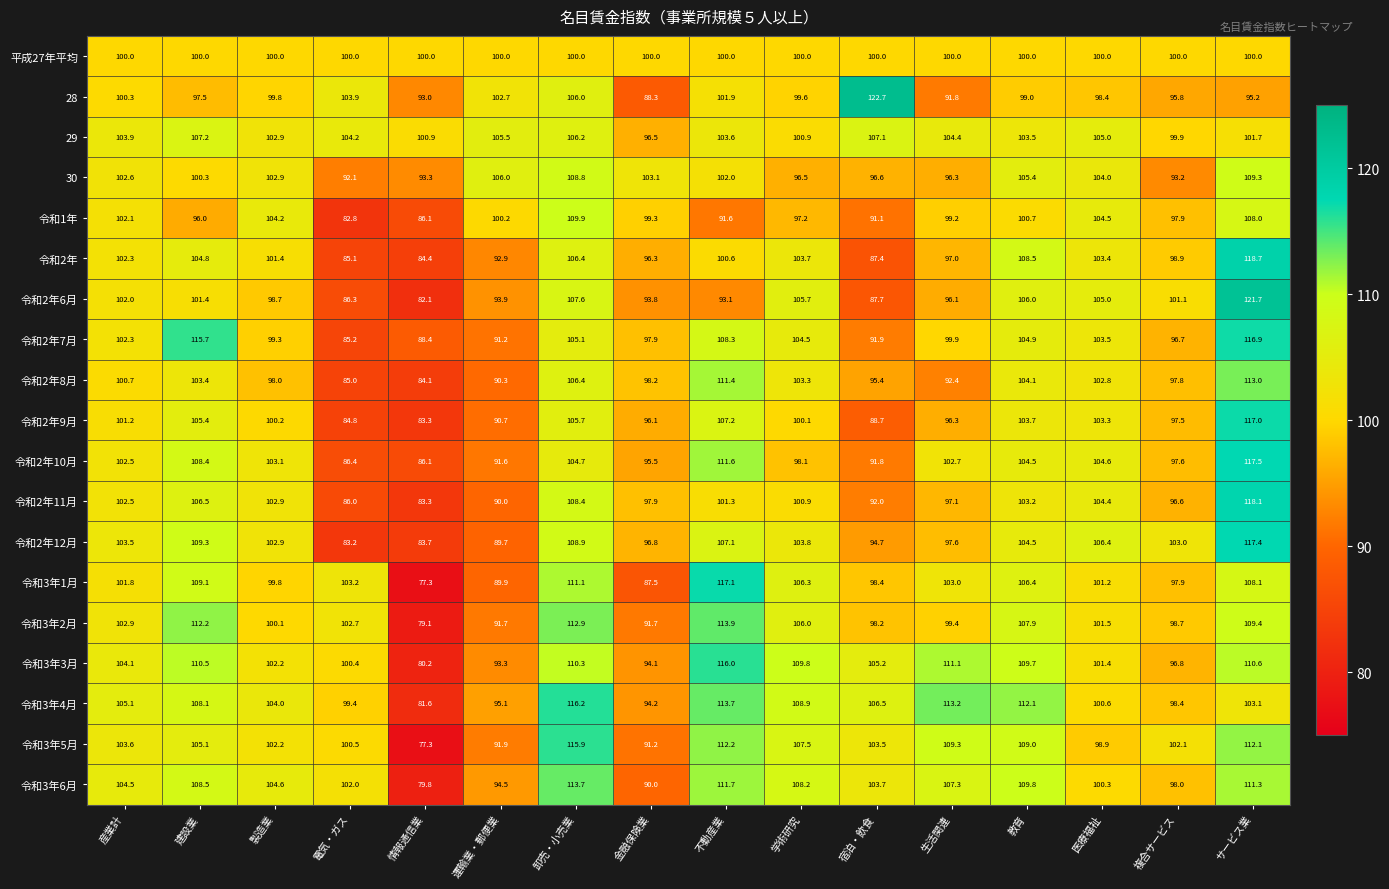

What value does the 令和2年8月 series have at 学術研究?

103.3